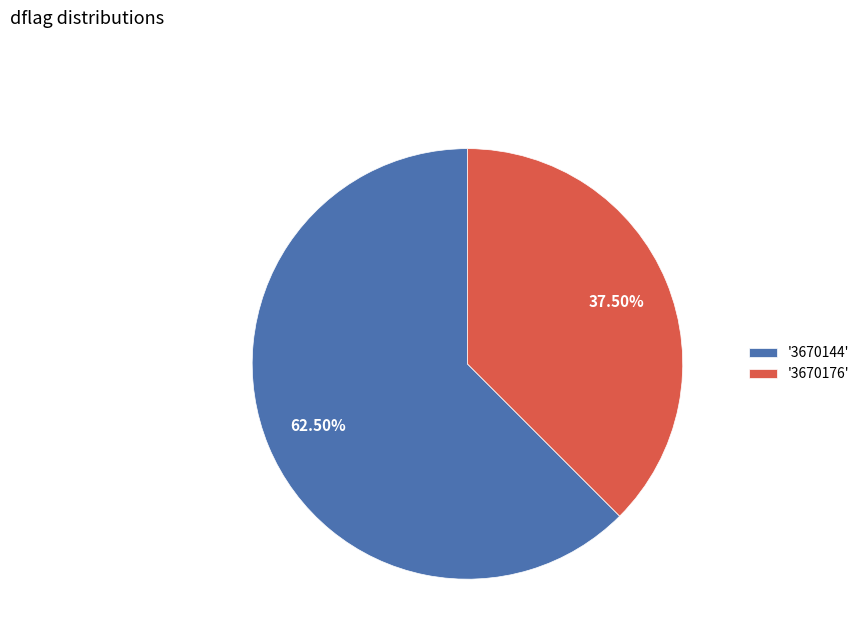

Do '3670144' and '3670176' together represent more than half of the pie?

Yes